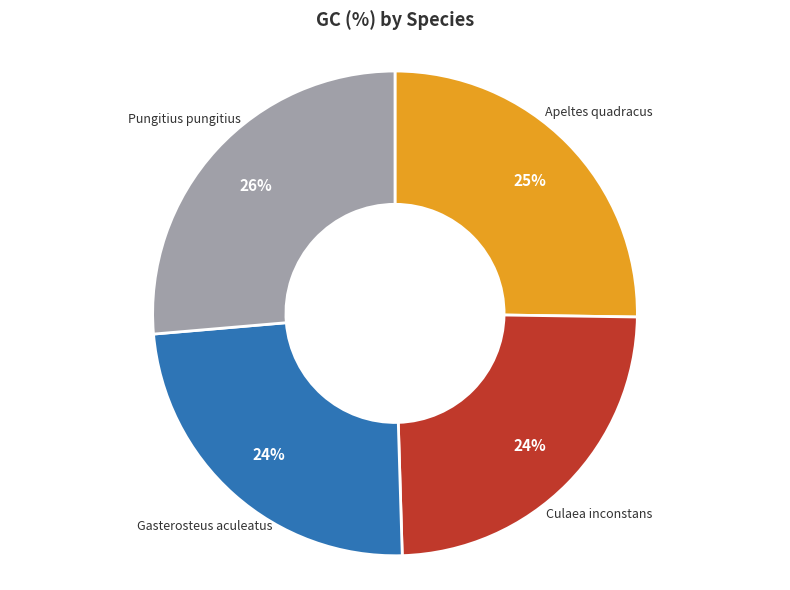

To the nearest percent, what is the average slice percentage?

25%